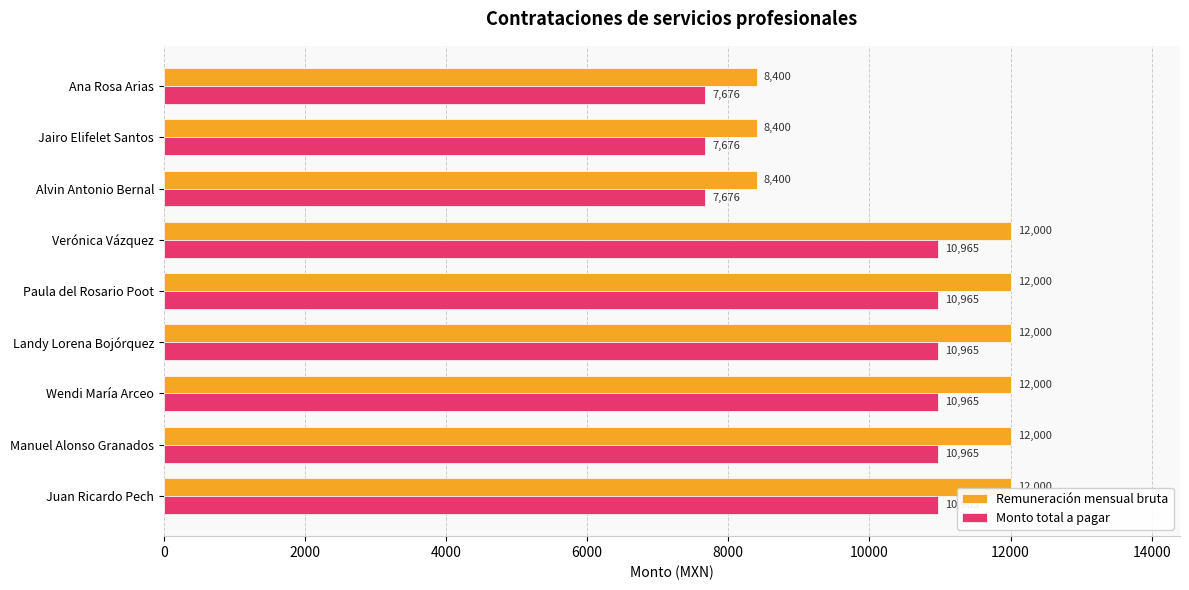

What is the difference between the highest and lowest values at Paula del Rosario Poot?

1035